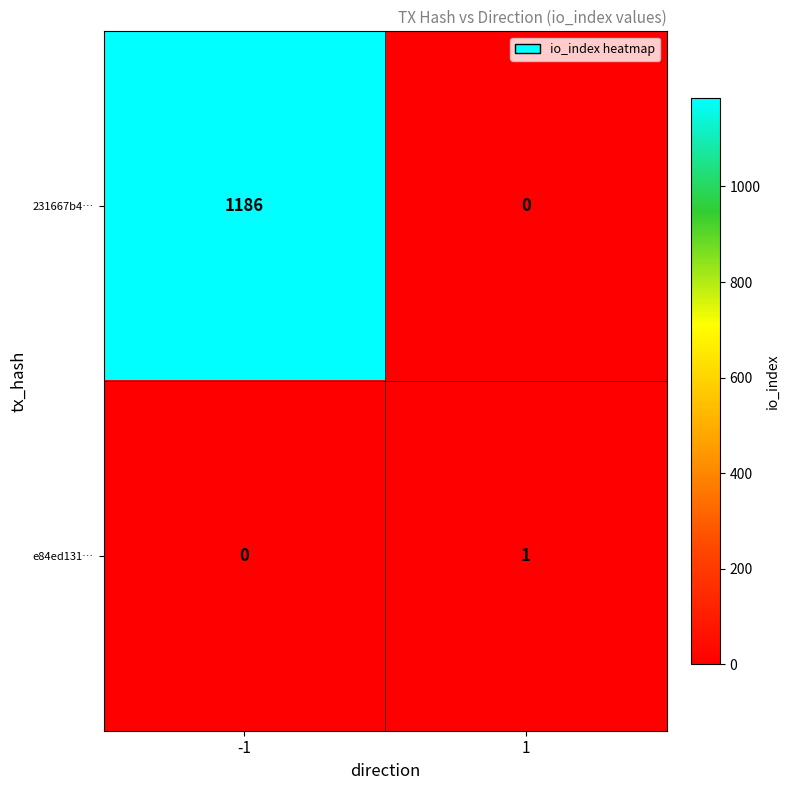

Reading left to right, list all the values displayed in this chart.

231667b4…: -1=1186	1=0
e84ed131…: -1=0	1=1